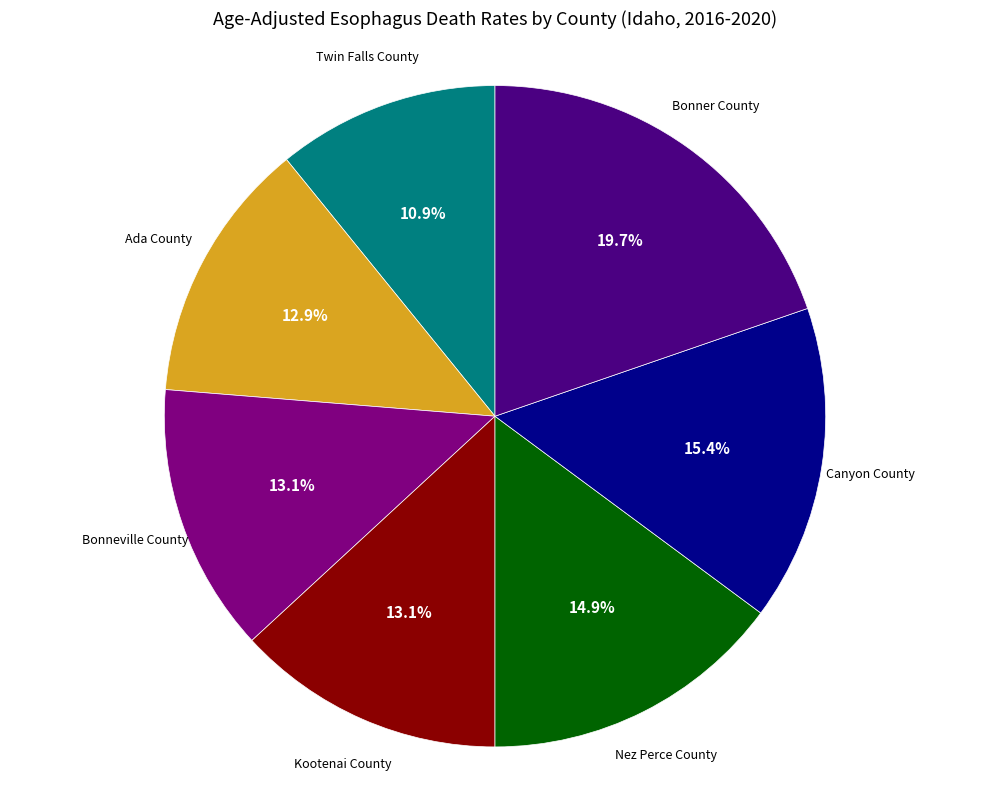

Is there a majority slice in this chart?

No